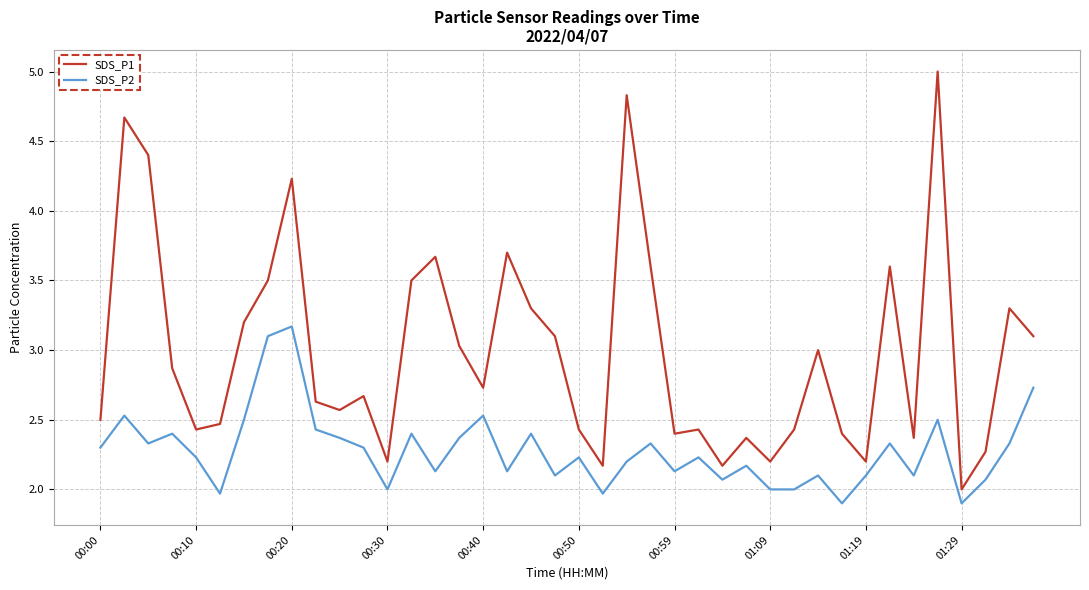

What is the minimum value shown in the chart?

1.9